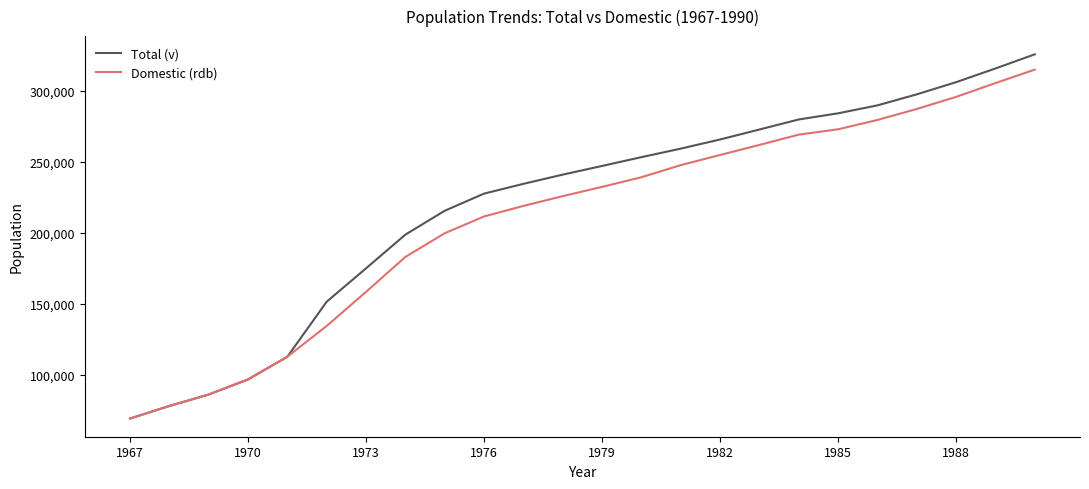

What is the greatest value displayed?

325685